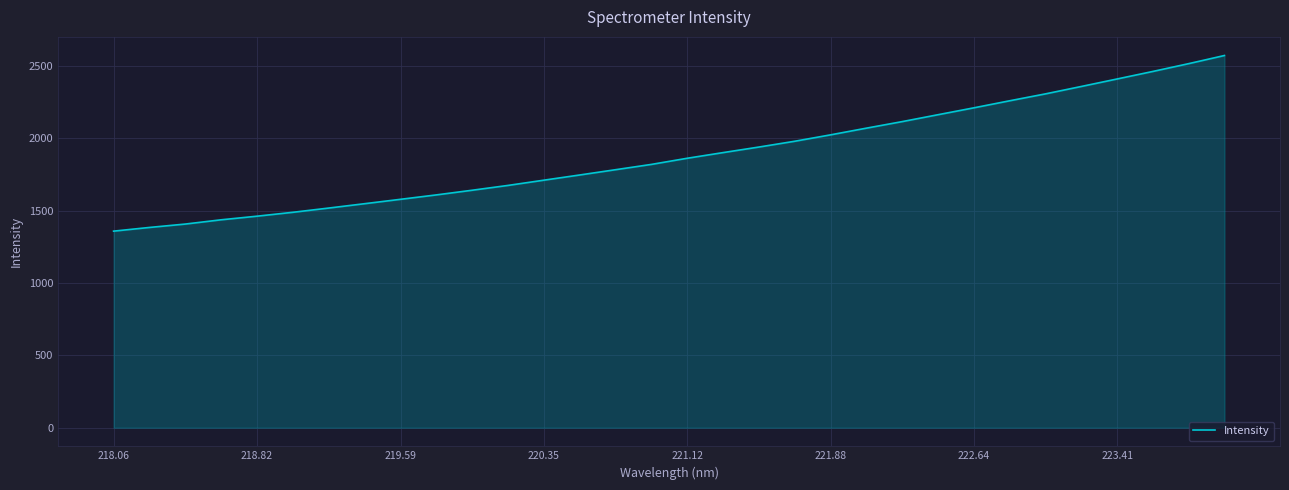

What is the minimum value shown in the chart?

1357.5